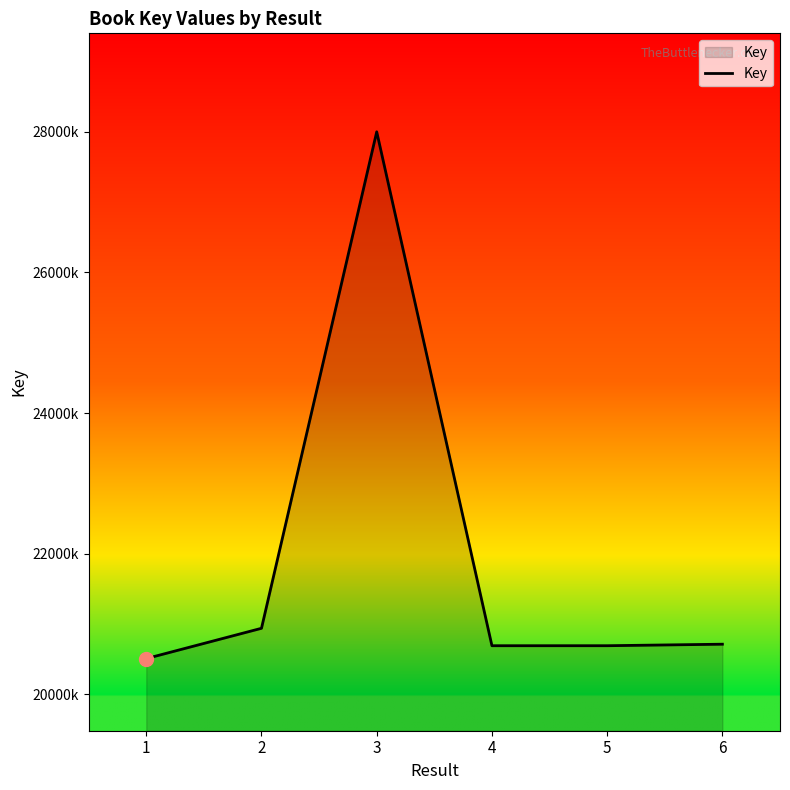

Which has a higher value, 4 or 6?

6